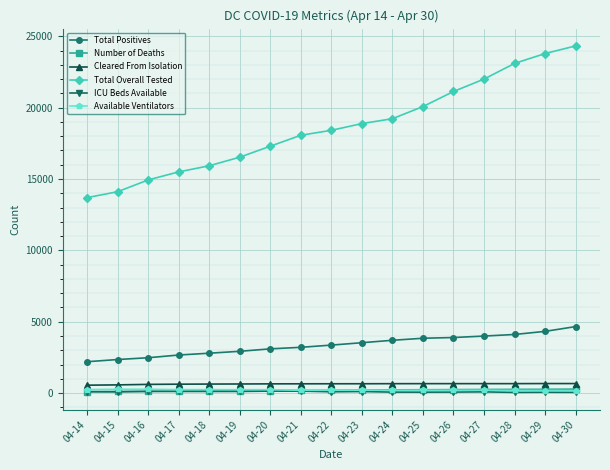

Which series has the largest range (max minus min)?

Total Overall Tested